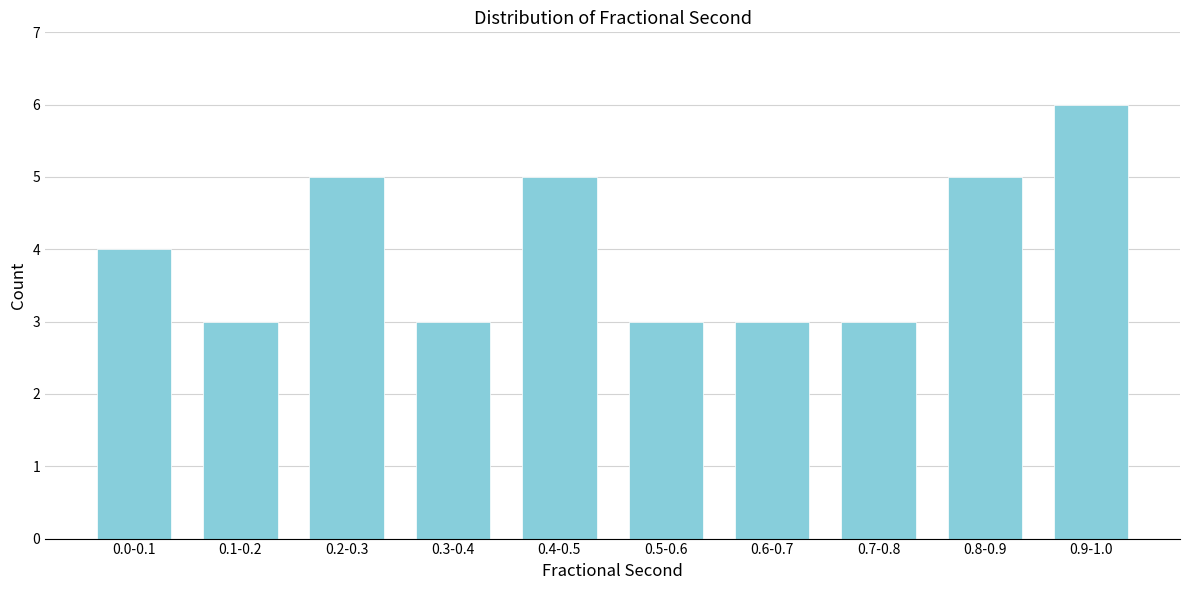

Reading left to right, extract all data points from this chart.

0.0-0.1=4	0.1-0.2=3	0.2-0.3=5	0.3-0.4=3	0.4-0.5=5	0.5-0.6=3	0.6-0.7=3	0.7-0.8=3	0.8-0.9=5	0.9-1.0=6